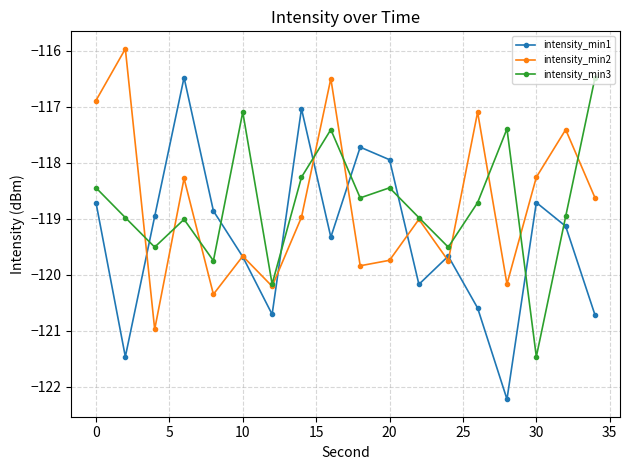

Count the number of data series in this chart.

3